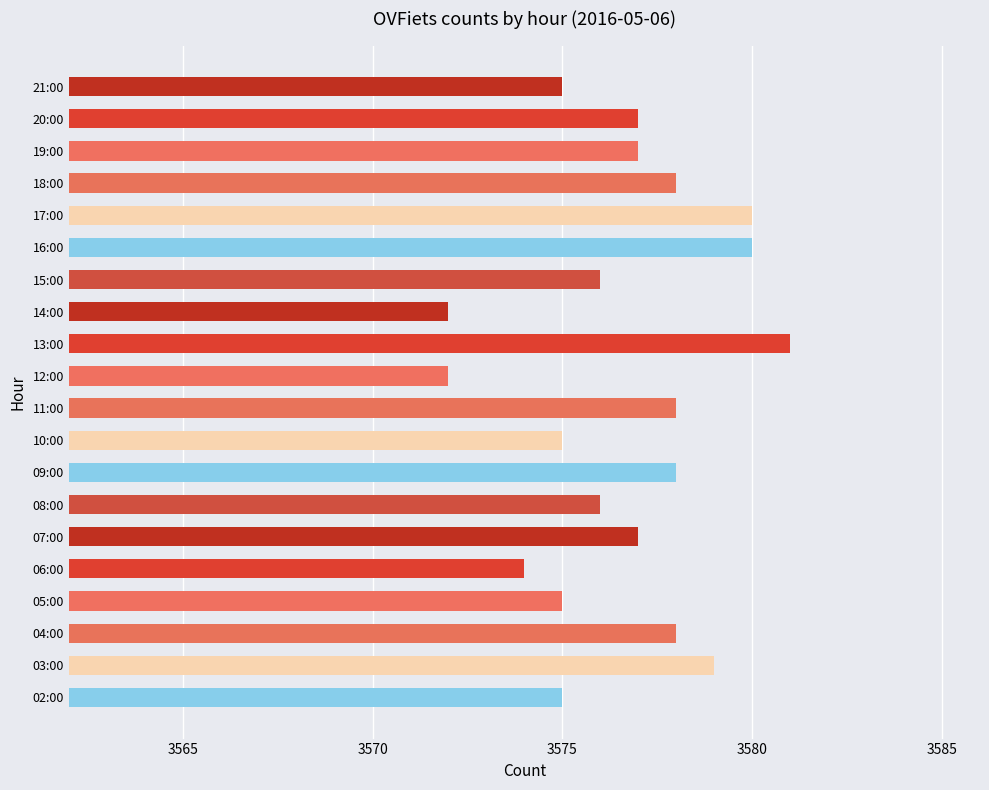

The value at 21:00 is 5603. True or false?

False